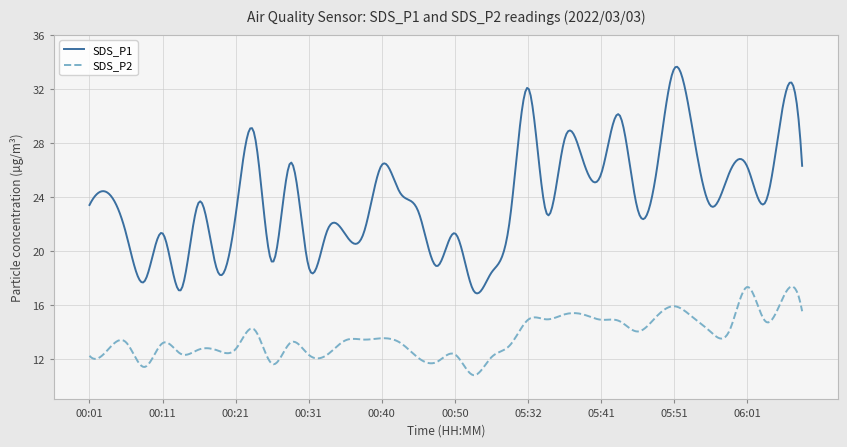

True or false: SDS_P2 and SDS_P1 intersect in this chart.

False